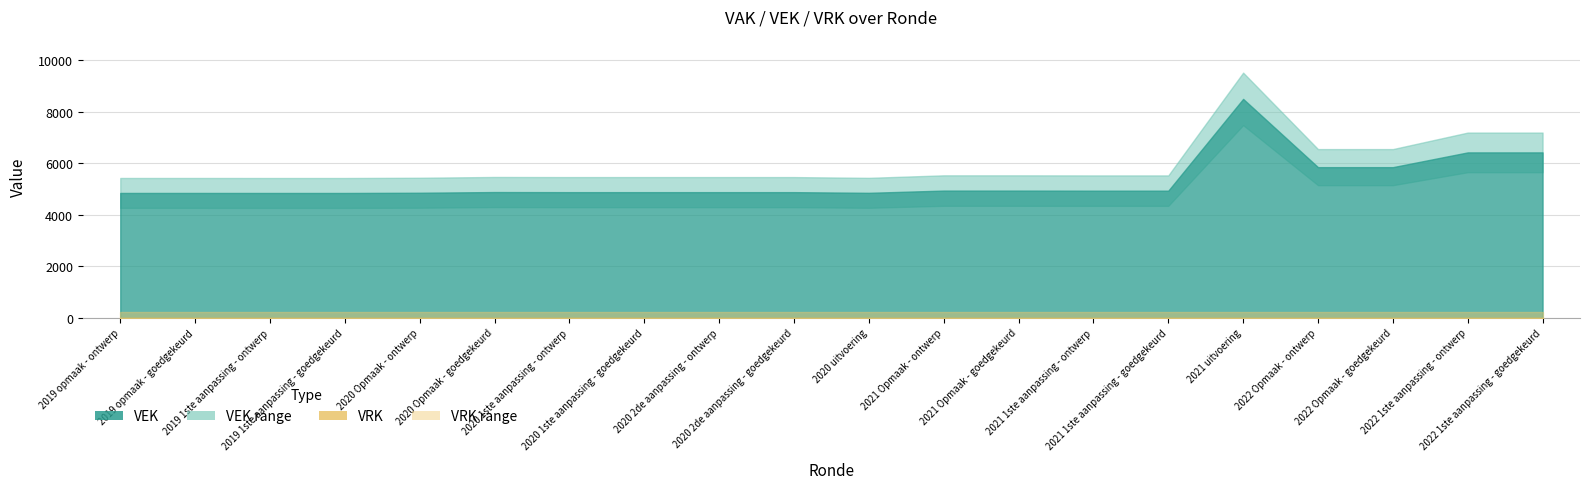

True or false: VRK and VEK cross at least once.

False